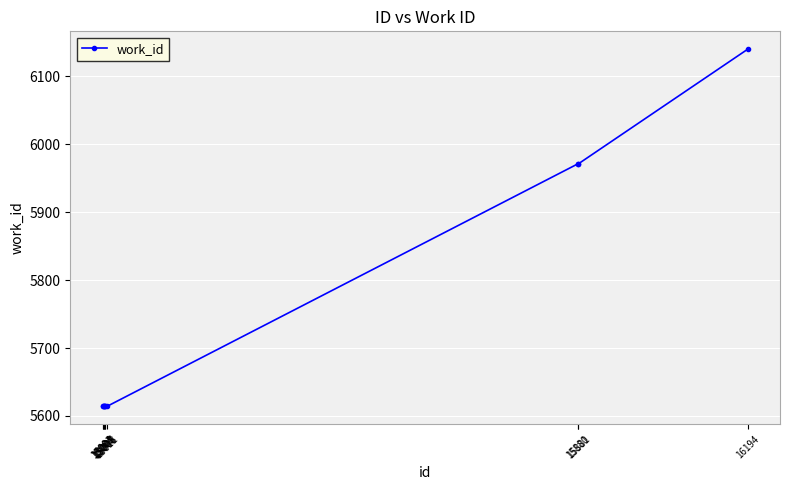

True or false: the data shows 7829 at 15003.

False